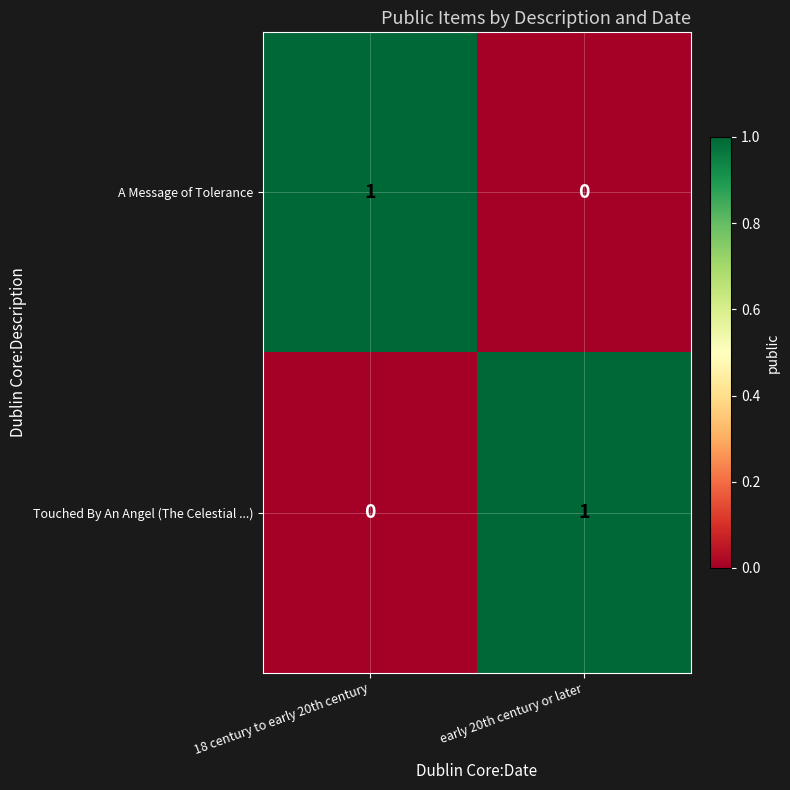

How many values in Touched By An Angel (The Celestial ...) are above zero?

1